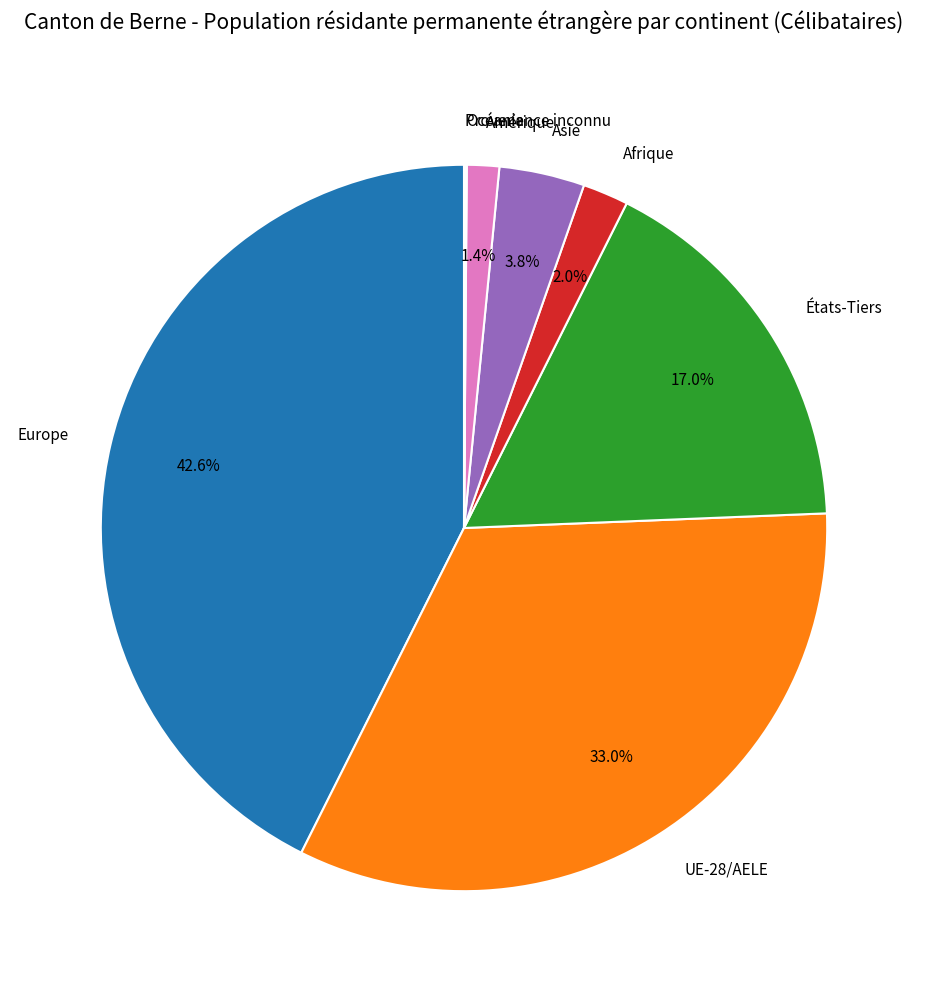

Is there any slice that represents more than half of the pie?

No